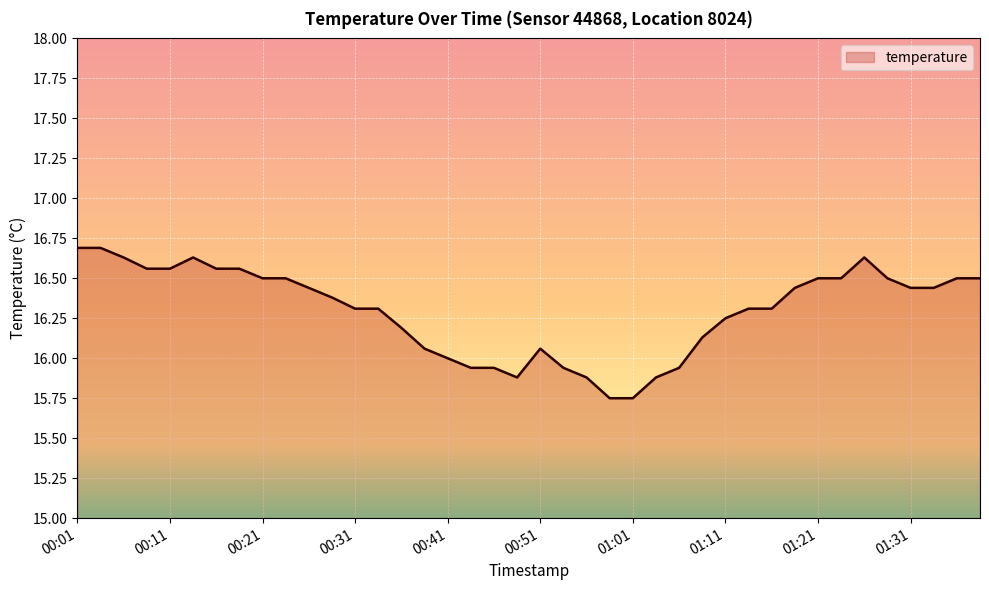

What is the difference between the maximum and minimum values?

0.9